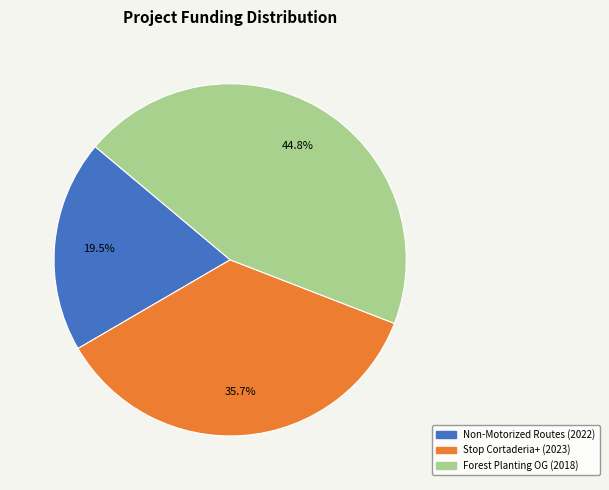

Is there any slice that represents more than half of the pie?

No